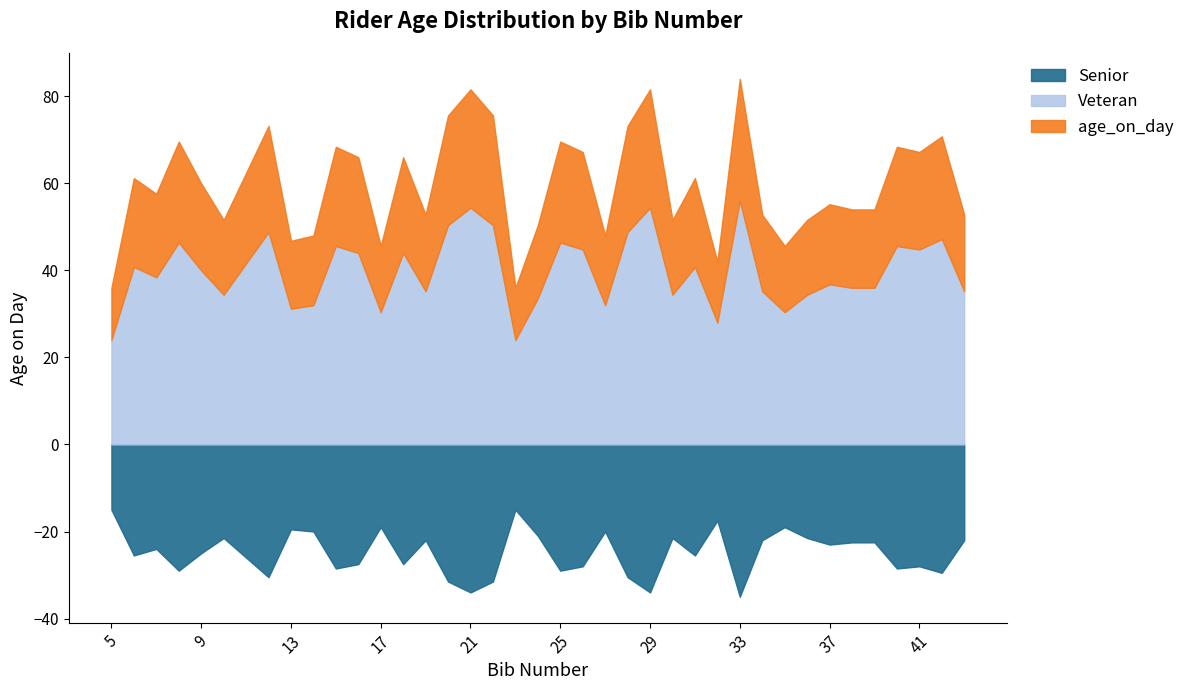

Rank the categories by value from highest to lowest.

33, 21, 29, 20, 22, 12, 28, 42, 8, 25, 15, 40, 26, 41, 16, 18, 11, 6, 31, 9, 7, 37, 38, 39, 19, 34, 43, 10, 30, 36, 24, 14, 27, 13, 17, 35, 32, 5, 23